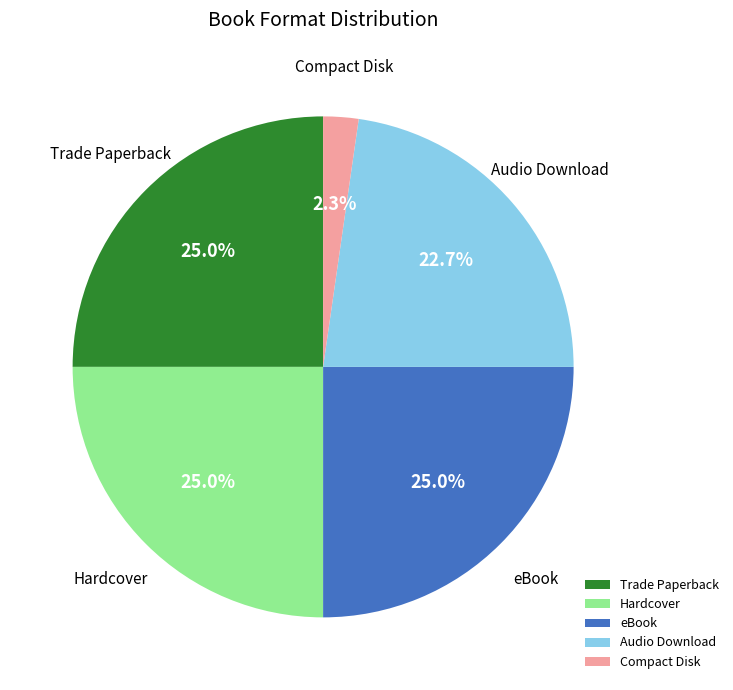

Which slice is the smallest?

Compact Disk